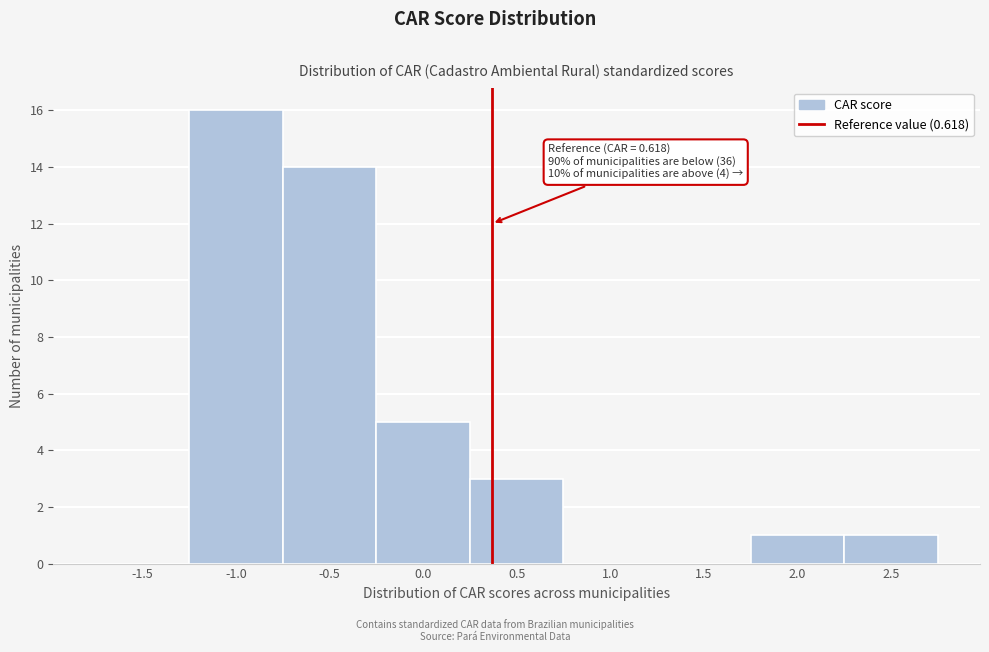

Reading left to right, extract all data points from this chart.

-1.5=0	-1.0=16	-0.5=14	0.0=5	0.5=3	1.0=0	1.5=0	2.0=1	2.5=1